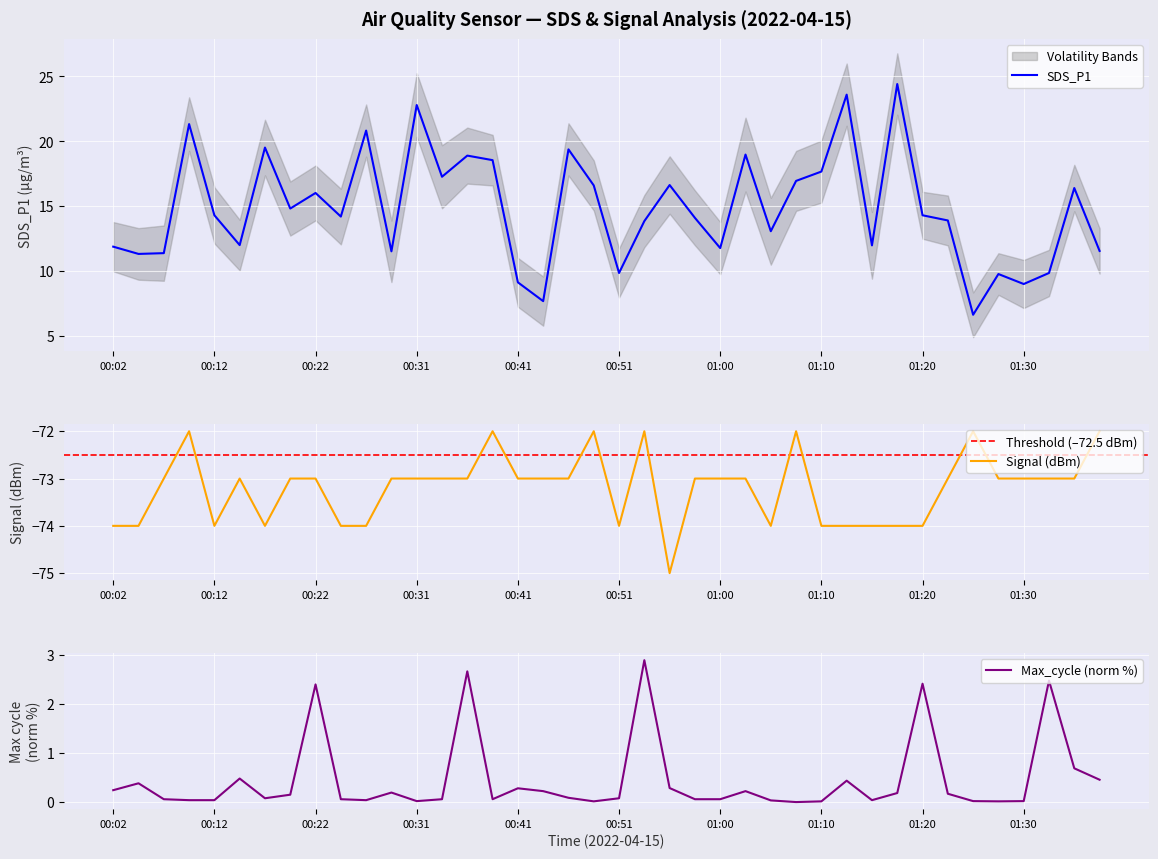

What is the sum of all Signal values?

-2928.0